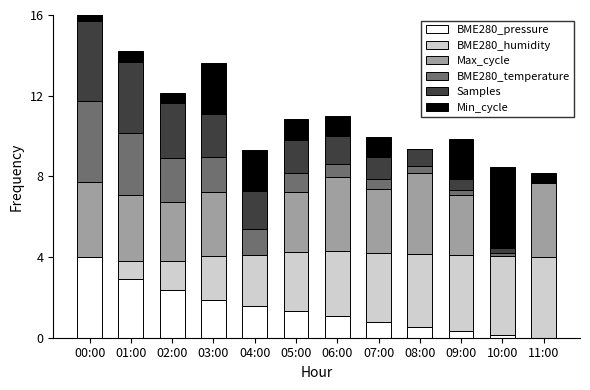

At which label does Min_cycle first exceed 1?

03:00